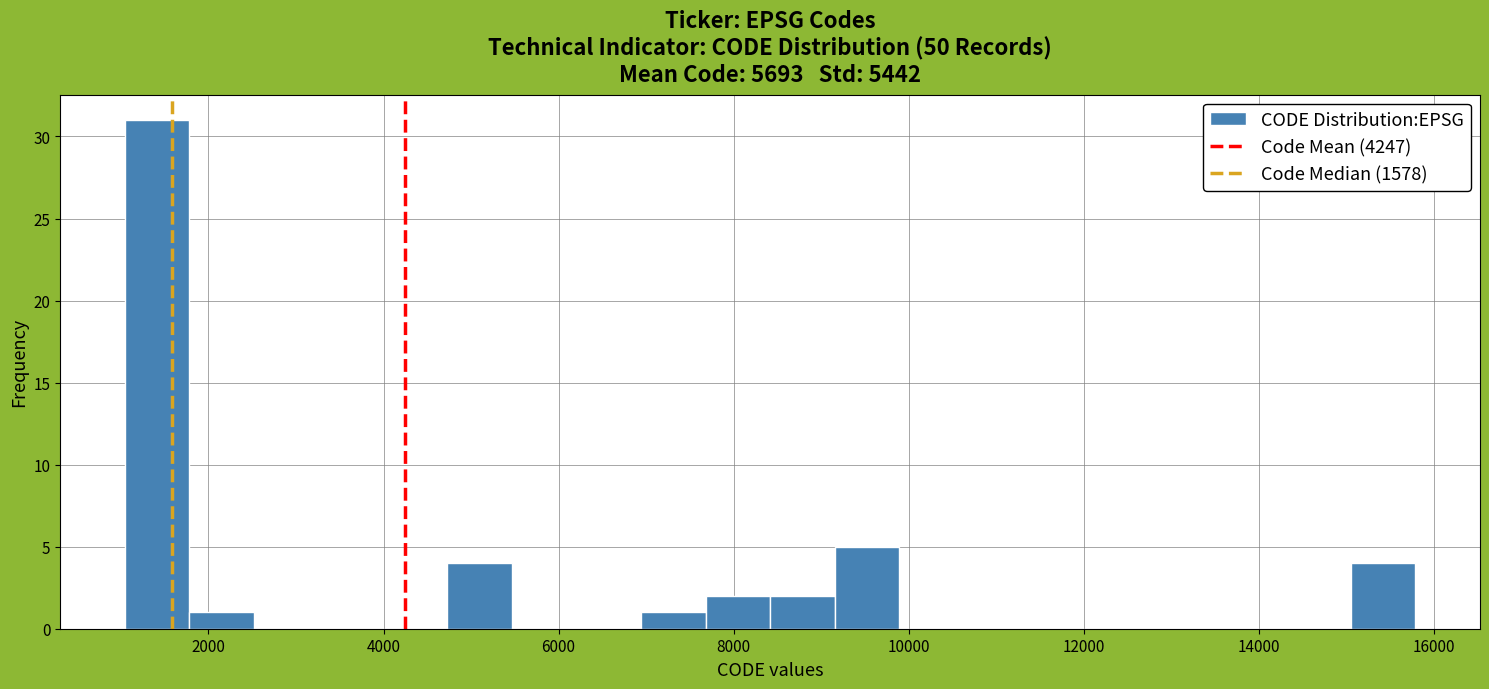

Read against the x-axis, roughly where is the centre of the tallest bar?

1400